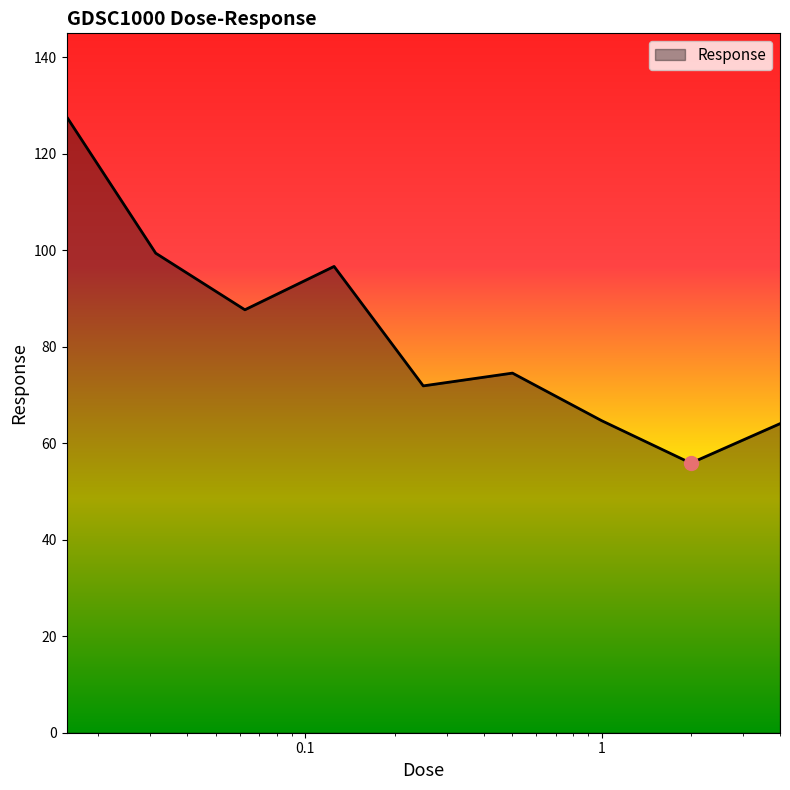

What is the difference between the maximum and minimum values?

71.8